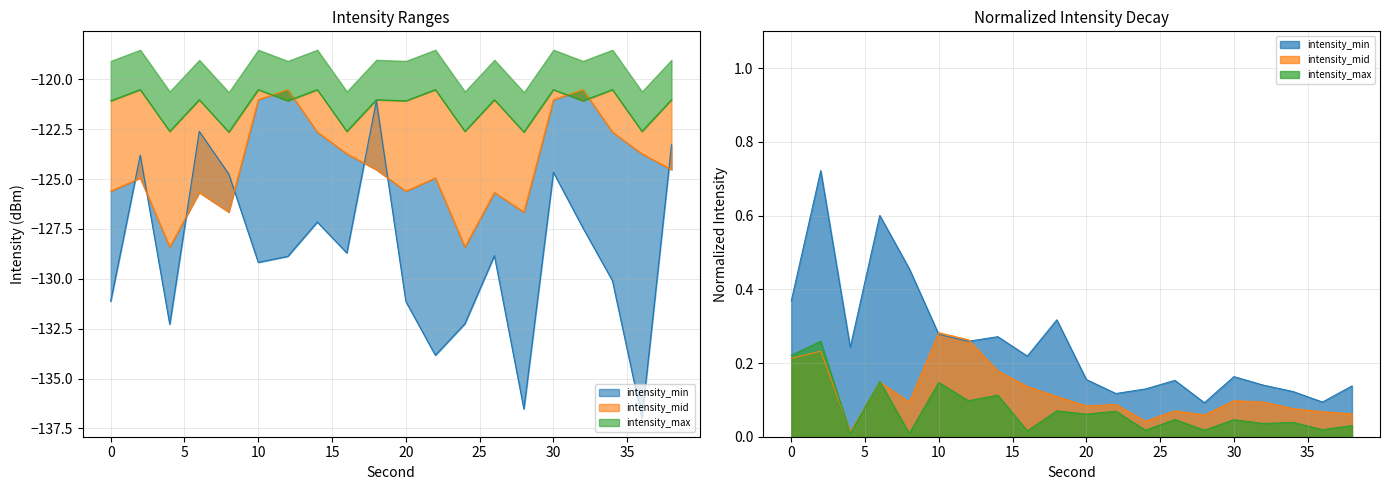

Is the value of intensity_min at 32 greater than the value of intensity_max at 38?

No